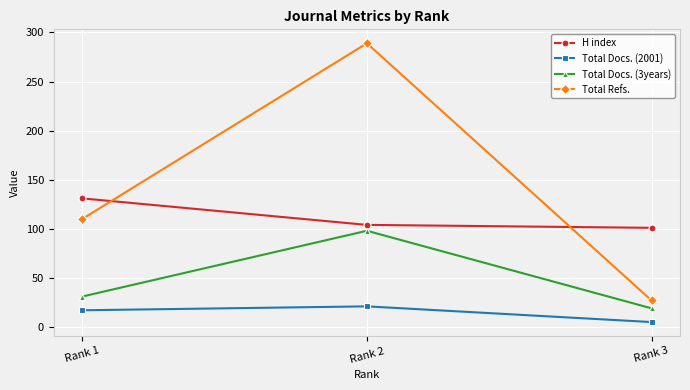

What is the highest value of the Total Docs. (2001) series?

21